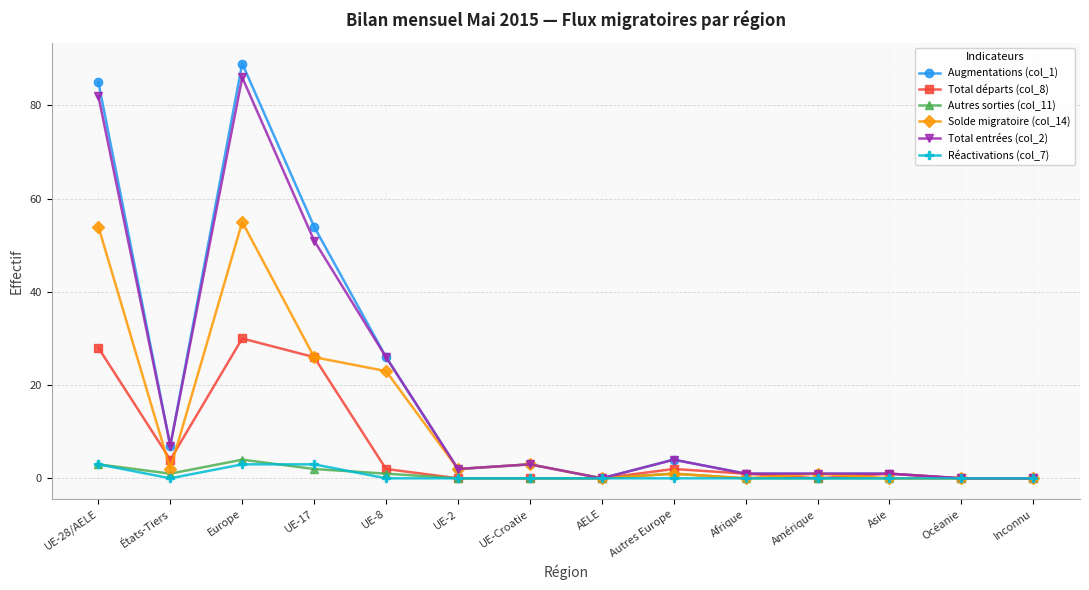

At which category does Solde migratoire (col_14) reach its first local peak?

Europe